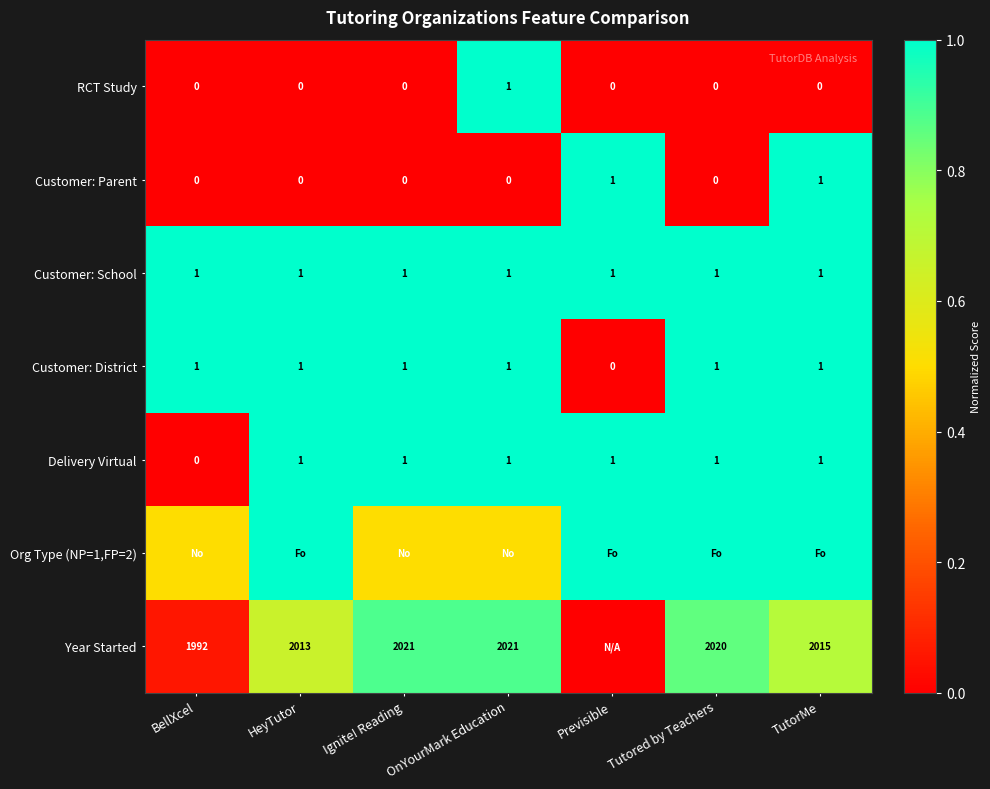

Which category has the highest value across all series?

HeyTutor